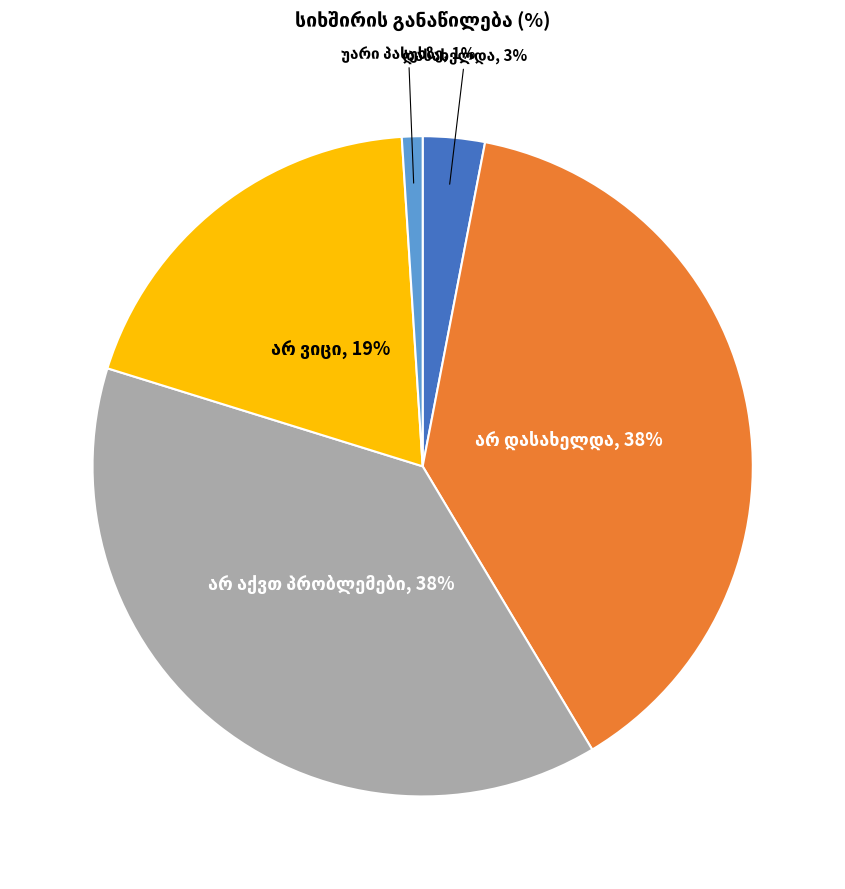

To the nearest percent, what is the average slice percentage?

20%